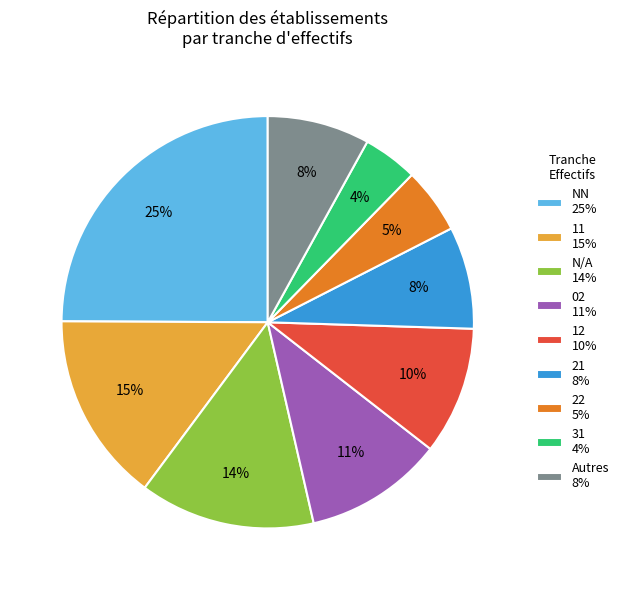

Which category has the smallest portion of the pie?

31 4%